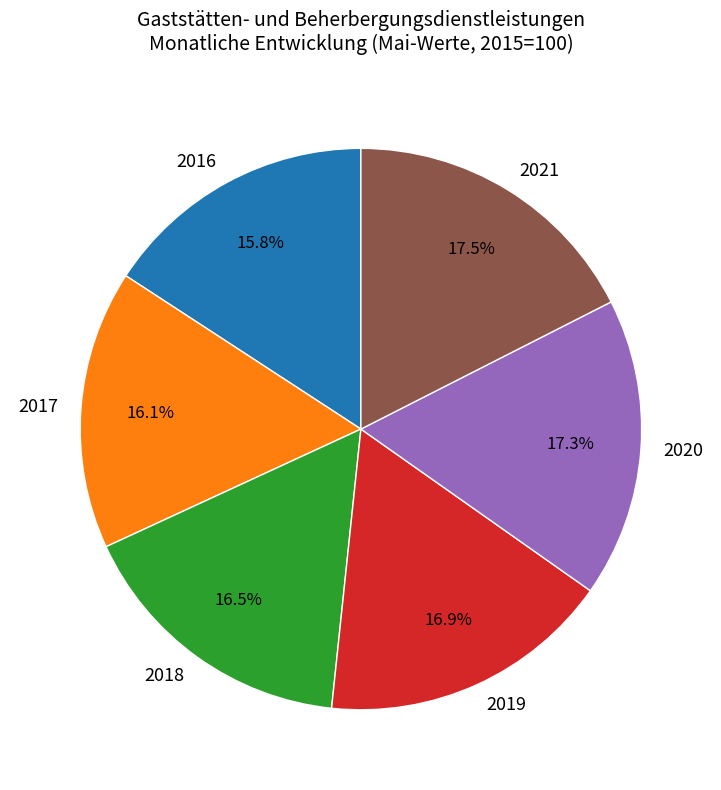

How many segments does this pie chart have?

6